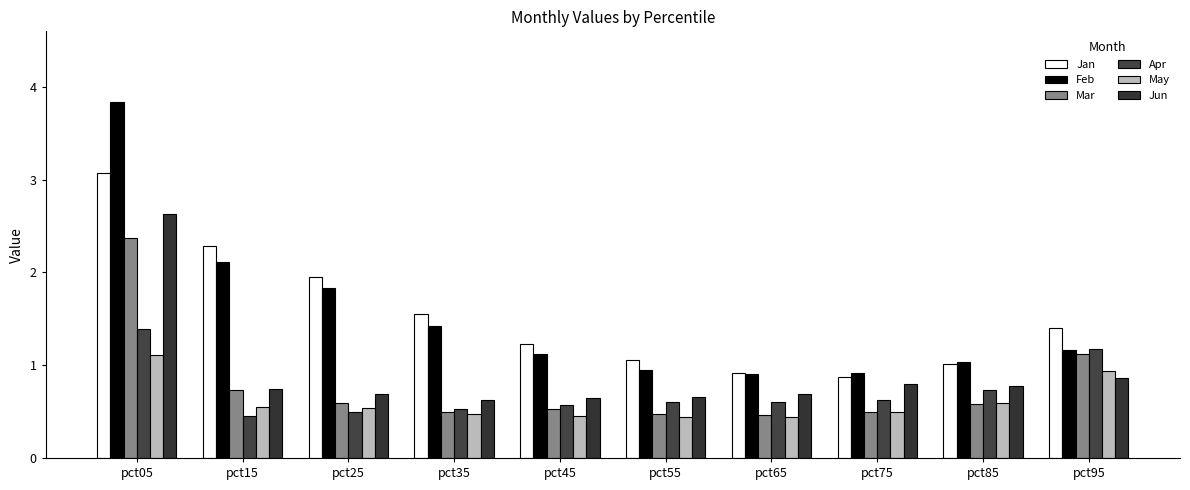

What are all the series names shown in the legend?

Jan, Feb, Mar, Apr, May, Jun